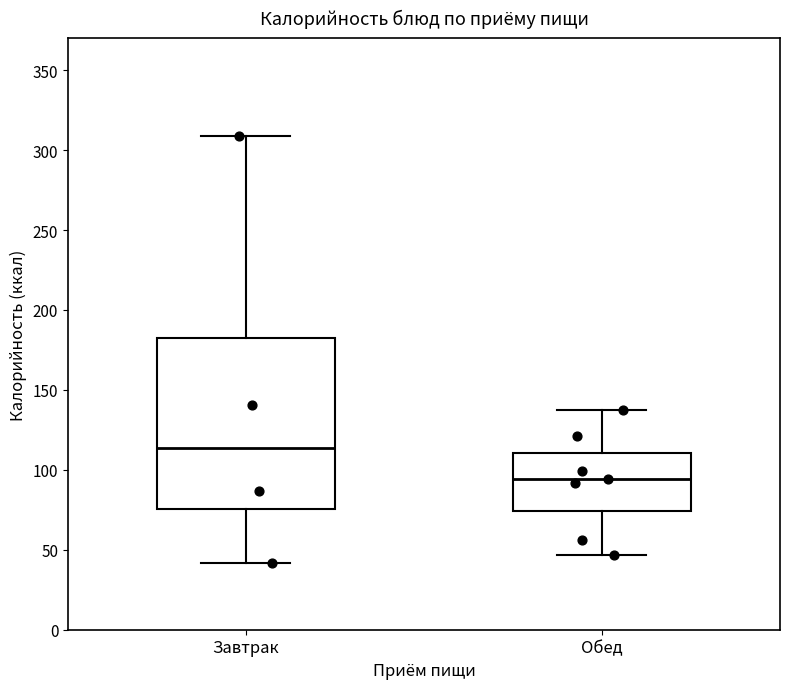

Where does the lower whisker of the box for Завтрак end on the y-axis? The values are not printed on the chart, so give them approximately, as read against the axis.

40